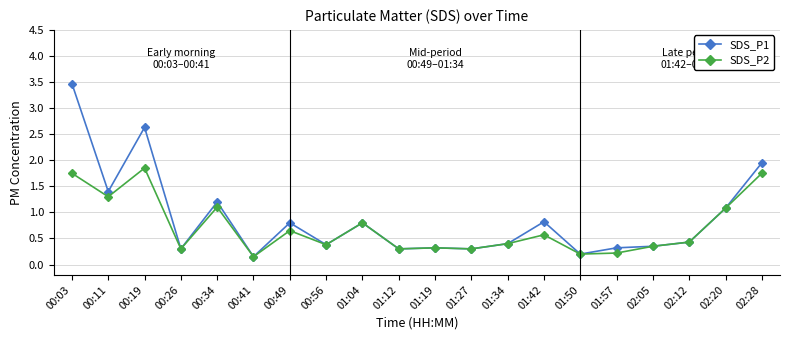

What is the sum of all SDS_P2 values?

14.2